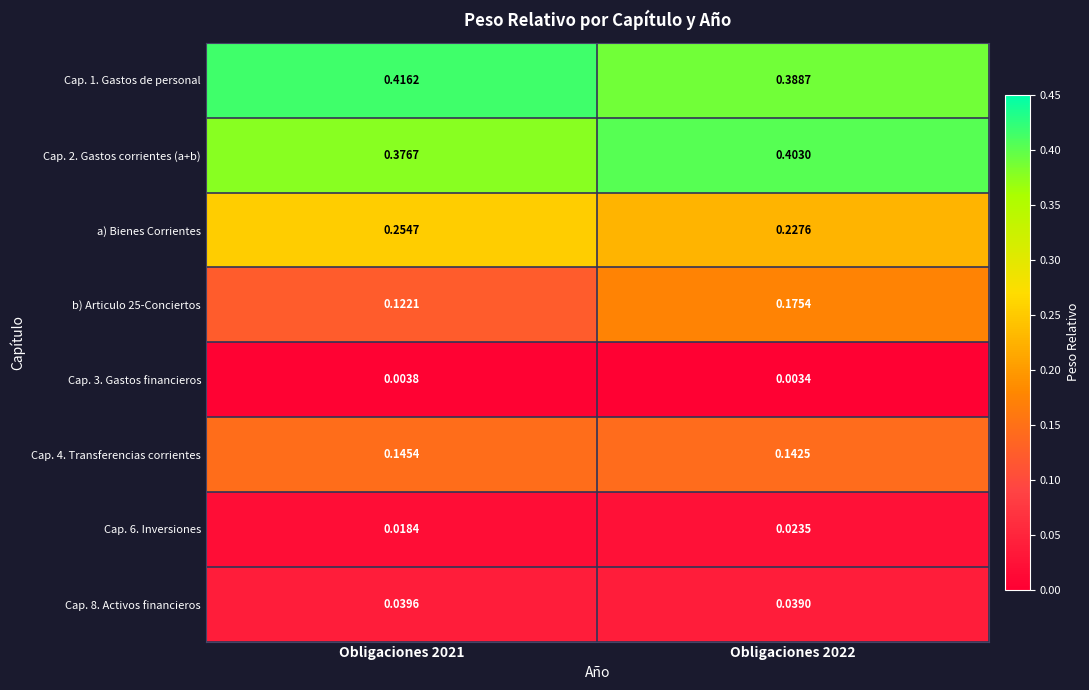

Is the value of a) Bienes Corrientes at Obligaciones 2022 greater than the value of b) Articulo 25-Conciertos at Obligaciones 2021?

Yes